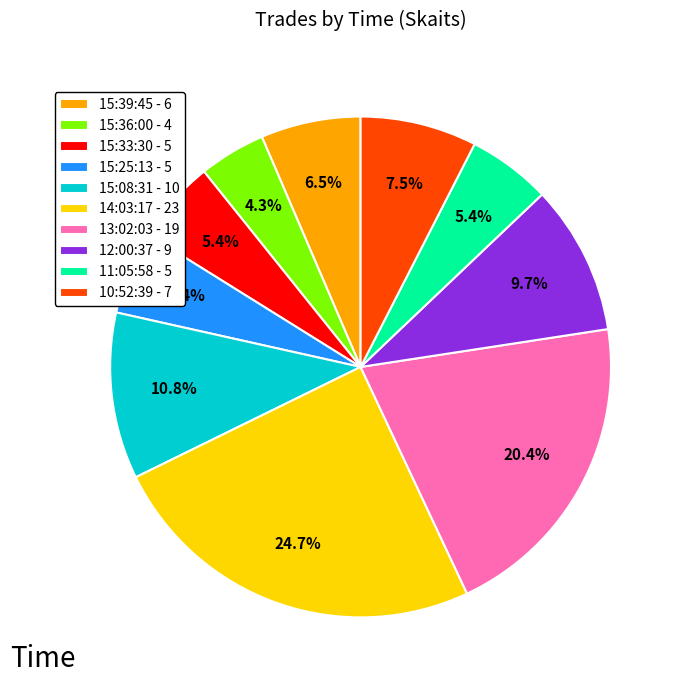

To the nearest percent, what portion does 13:02:03 represent?

20%